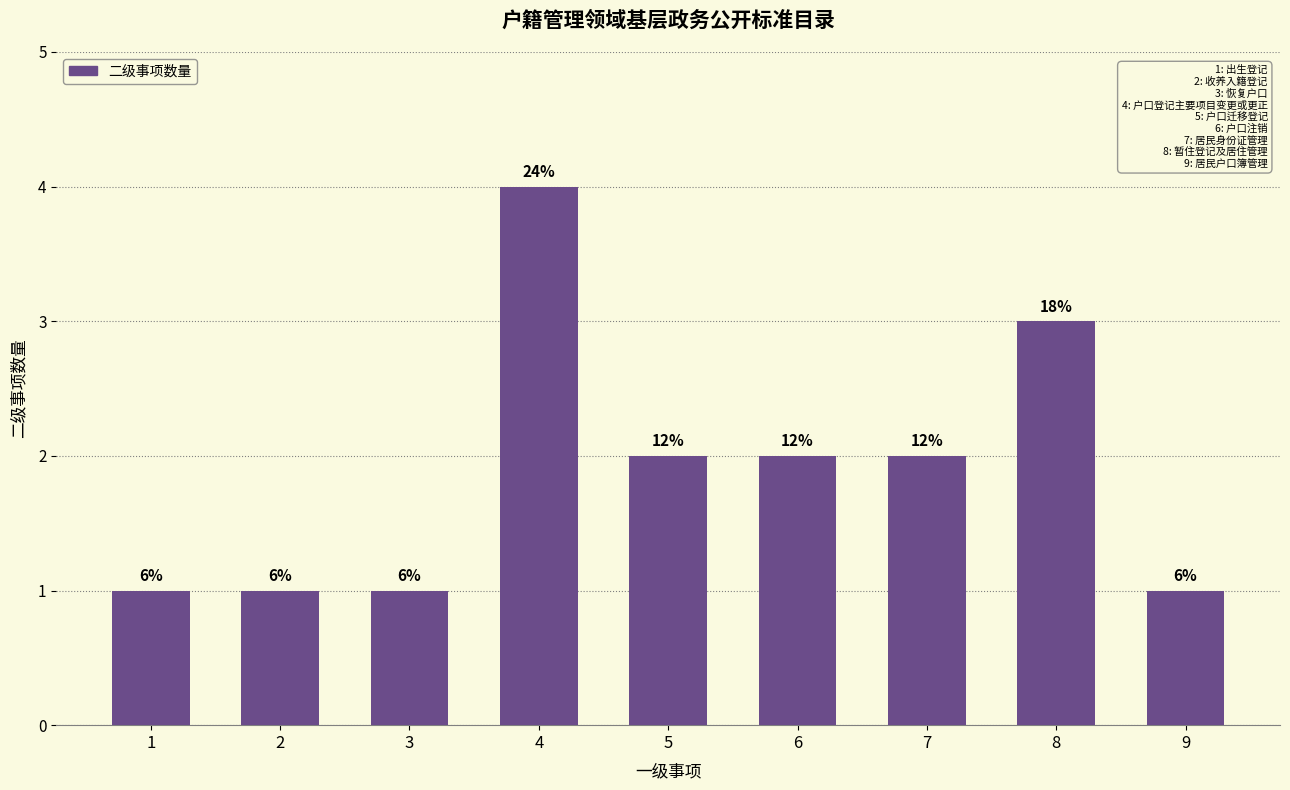

Does the chart contain any negative values?

No